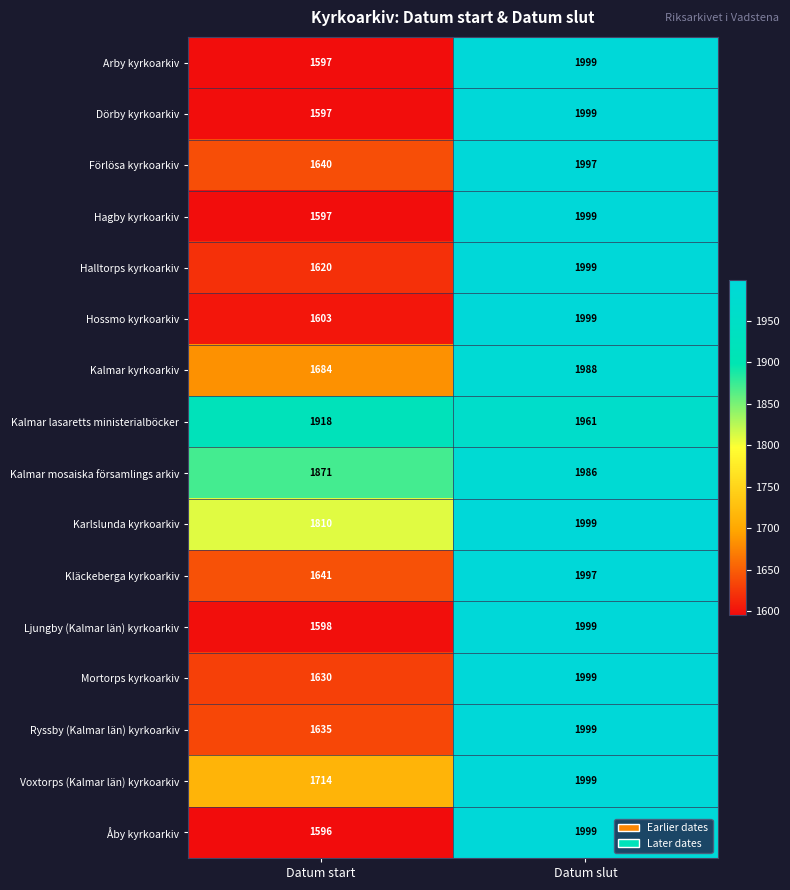

At which label does Åby kyrkoarkiv reach its minimum?

Datum start